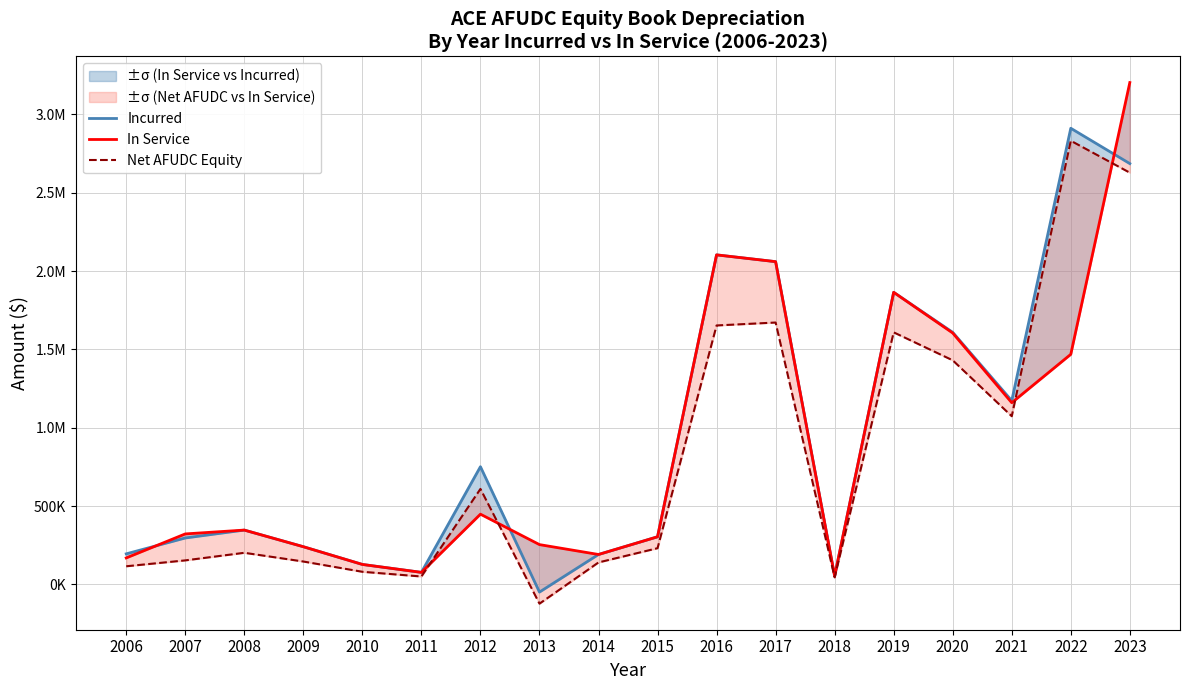

What is the sum of the In Service values at 2013 and 2015?

558520.3